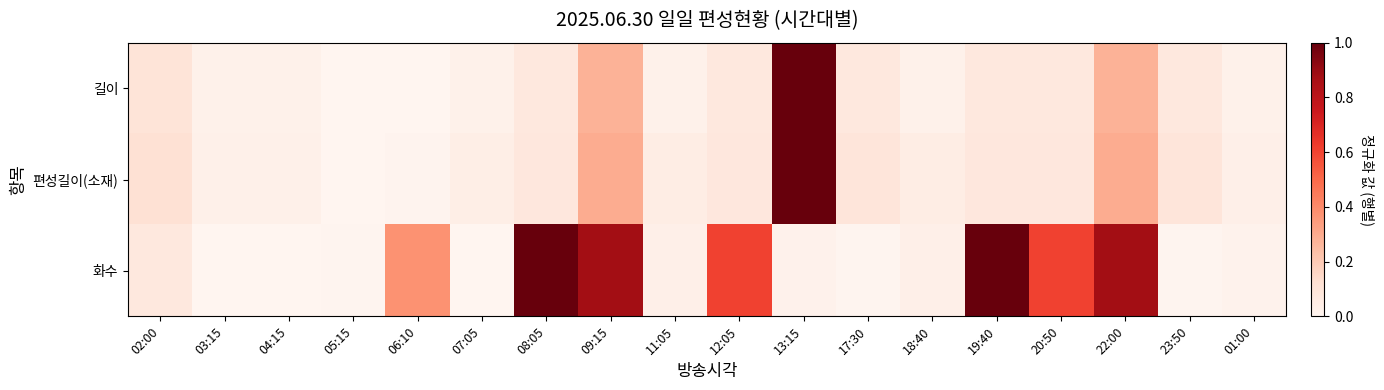

Rank the categories by 길이 value from highest to lowest.

13:15, 09:15, 22:00, 02:00, 08:05, 12:05, 17:30, 19:40, 20:50, 23:50, 03:15, 04:15, 07:05, 11:05, 18:40, 01:00, 05:15, 06:10